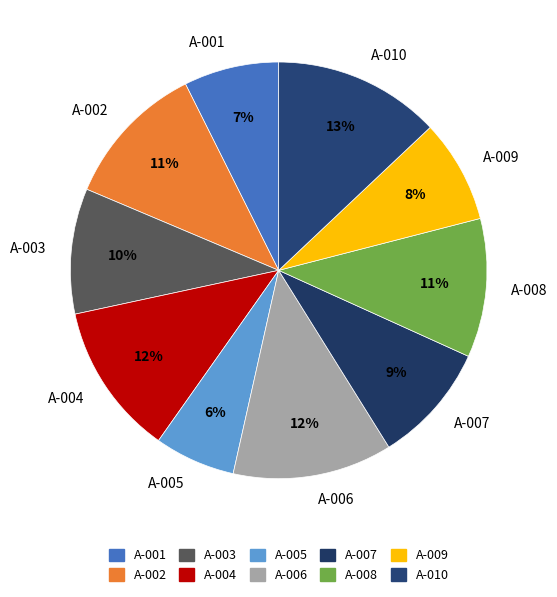

To the nearest percent, what is the combined percentage of A-004 and A-010?

25%